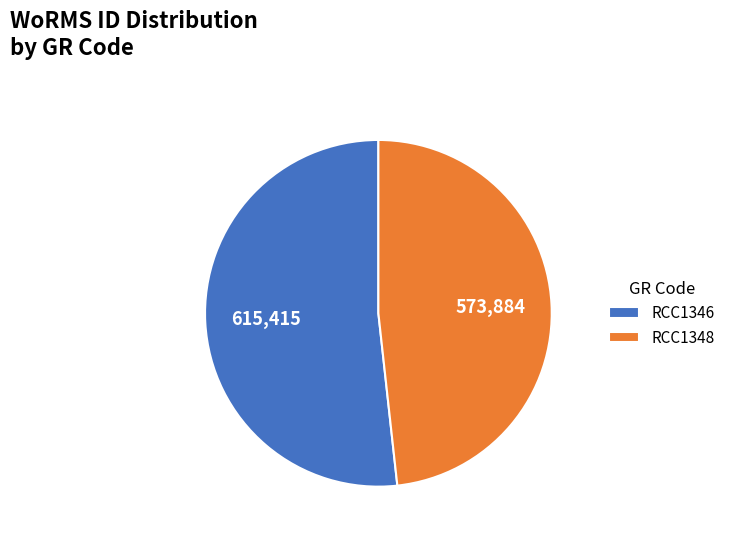

Is the sum of RCC1348 and RCC1346 greater than half?

Yes